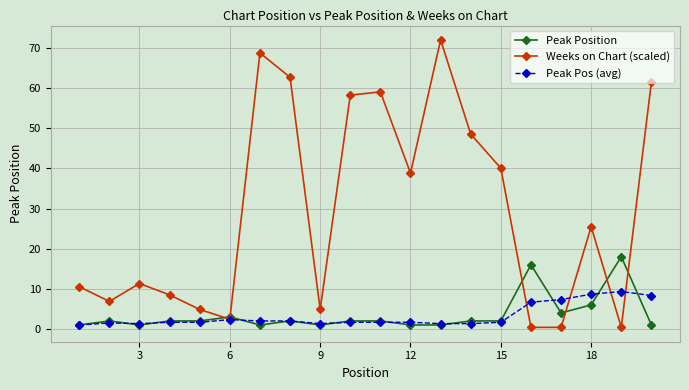

What are all the series names shown in the legend?

Peak Position, Weeks on Chart (scaled), Peak Pos (avg)